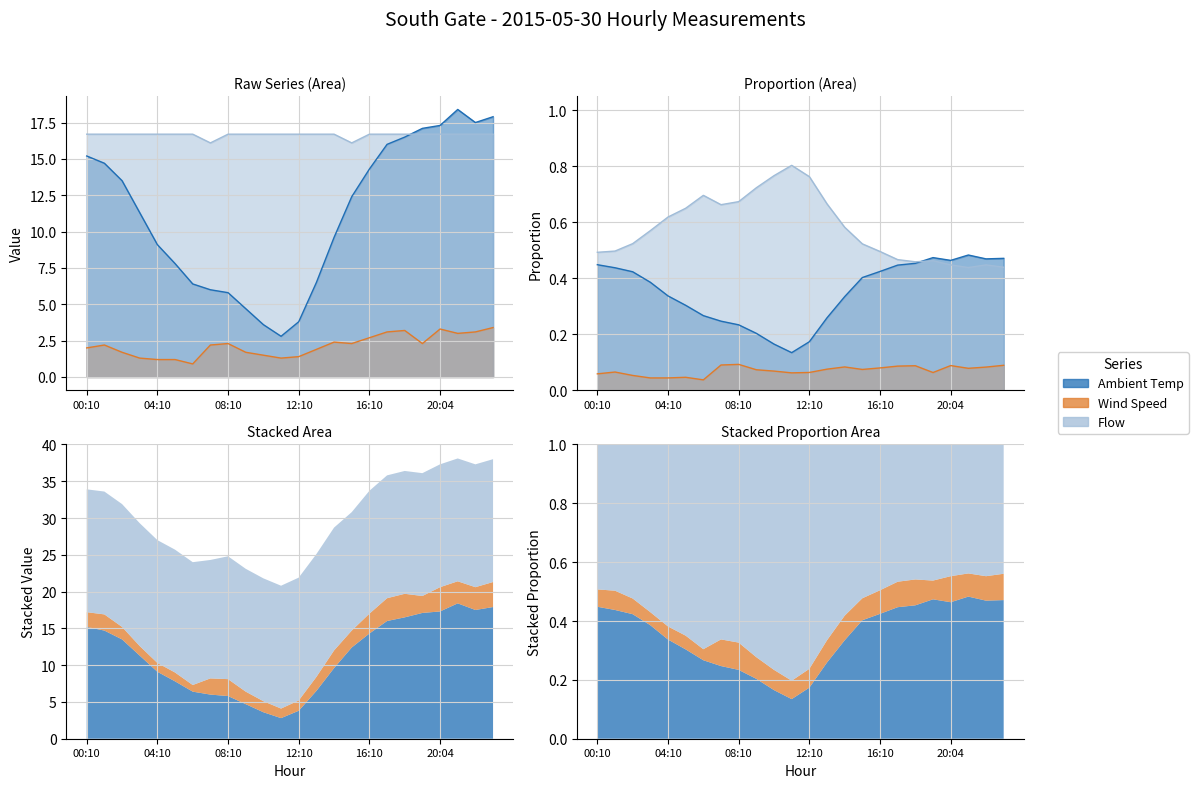

The value of Ambient Temp at 04:10 is 9.1. True or false?

True